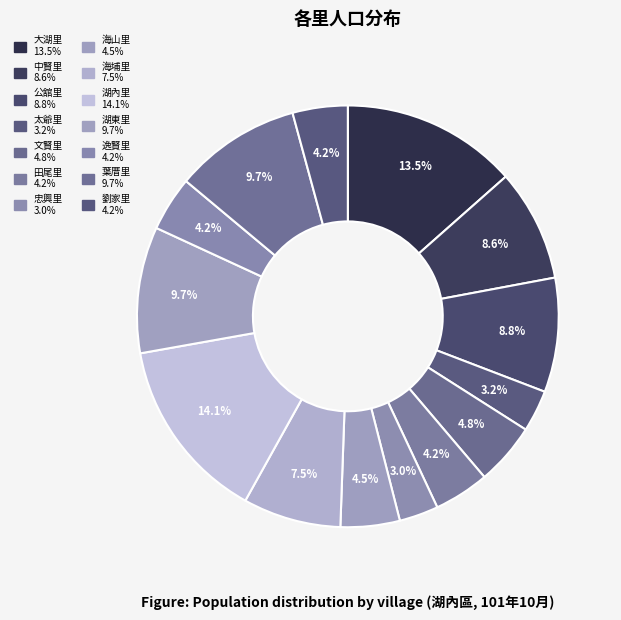

Is there any slice that represents more than half of the pie?

No